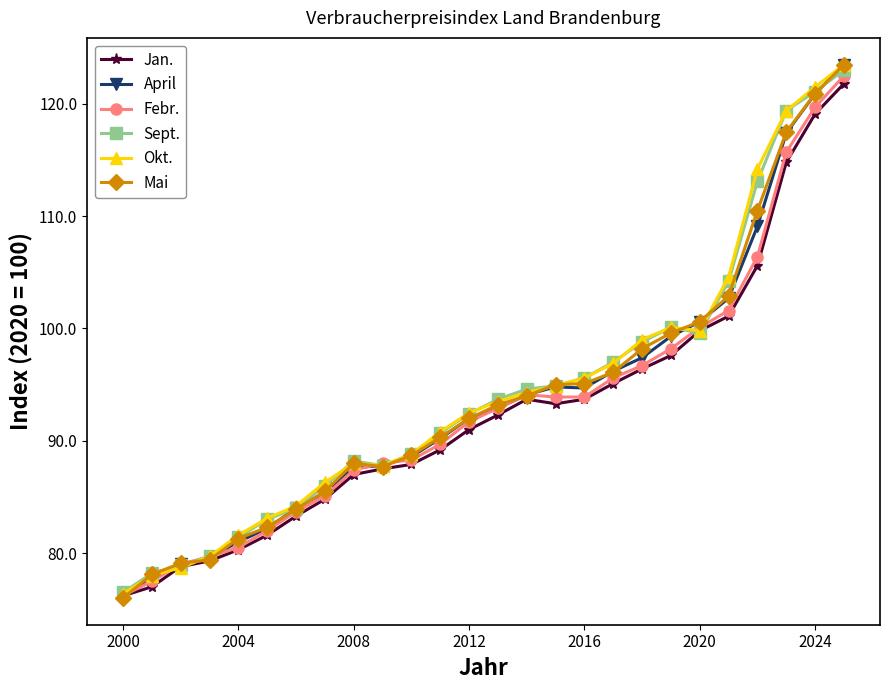

True or false: Okt. has more than 0 points higher than both neighbors.

True